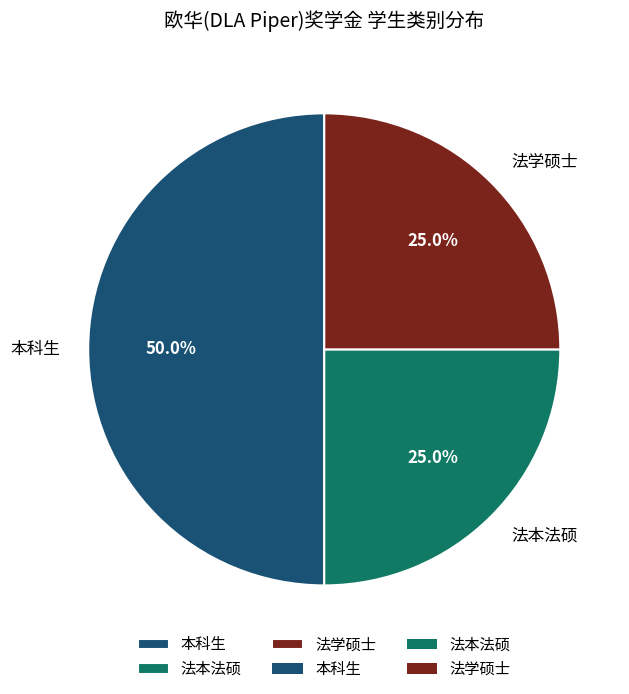

The 法本法硕 slice represents 25% of the pie. True or false?

True